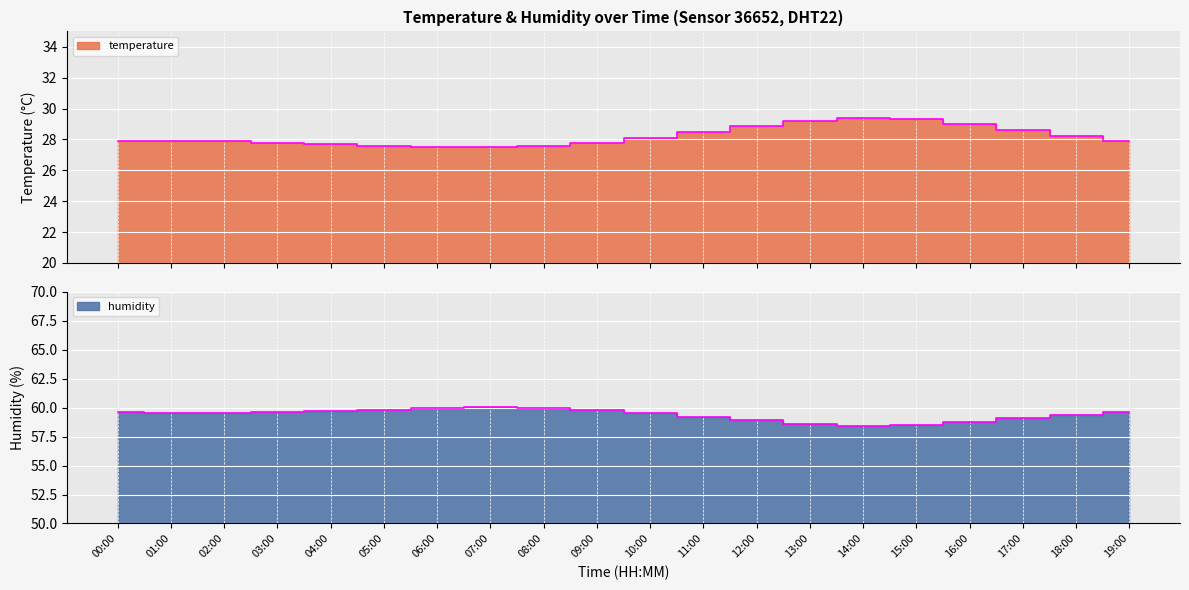

What is the difference between the highest and lowest values at 12:00?

30.0